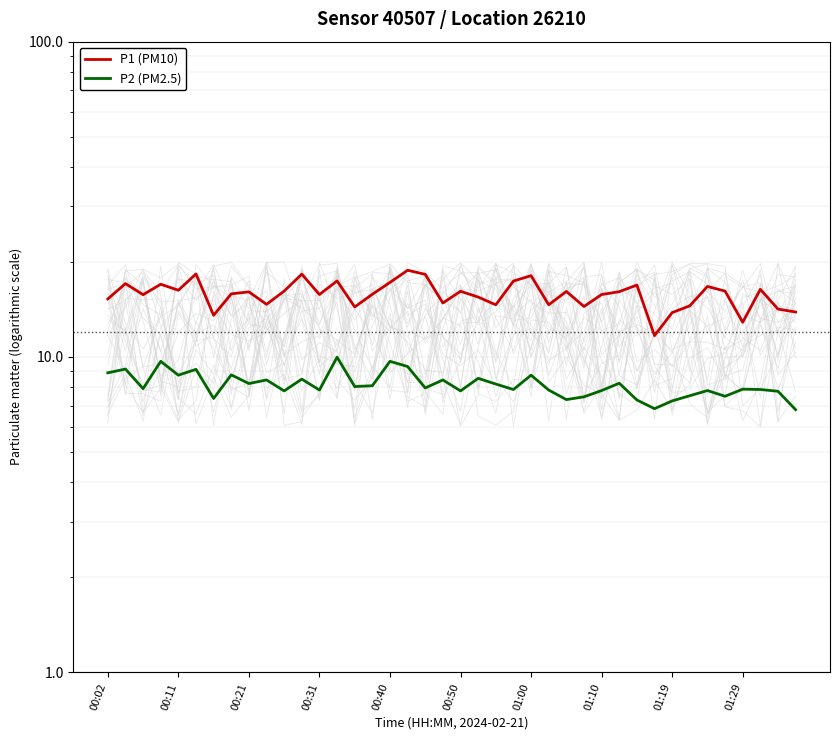

What is the label of the 6th point from the left?

00:50